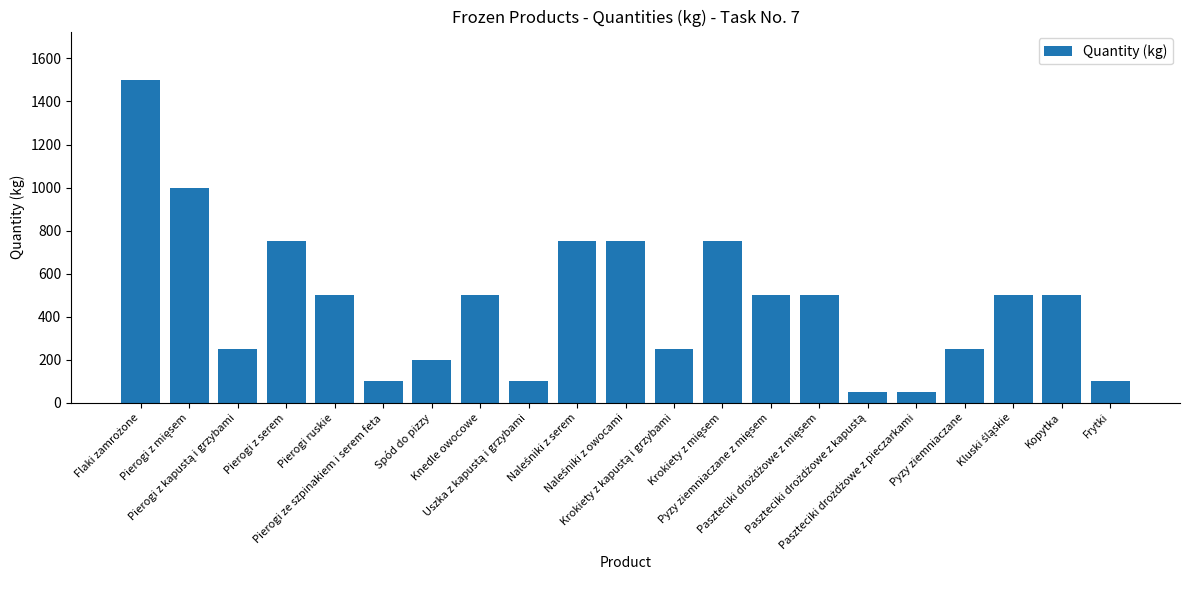

What is the value of the 6th bar from the left?

100